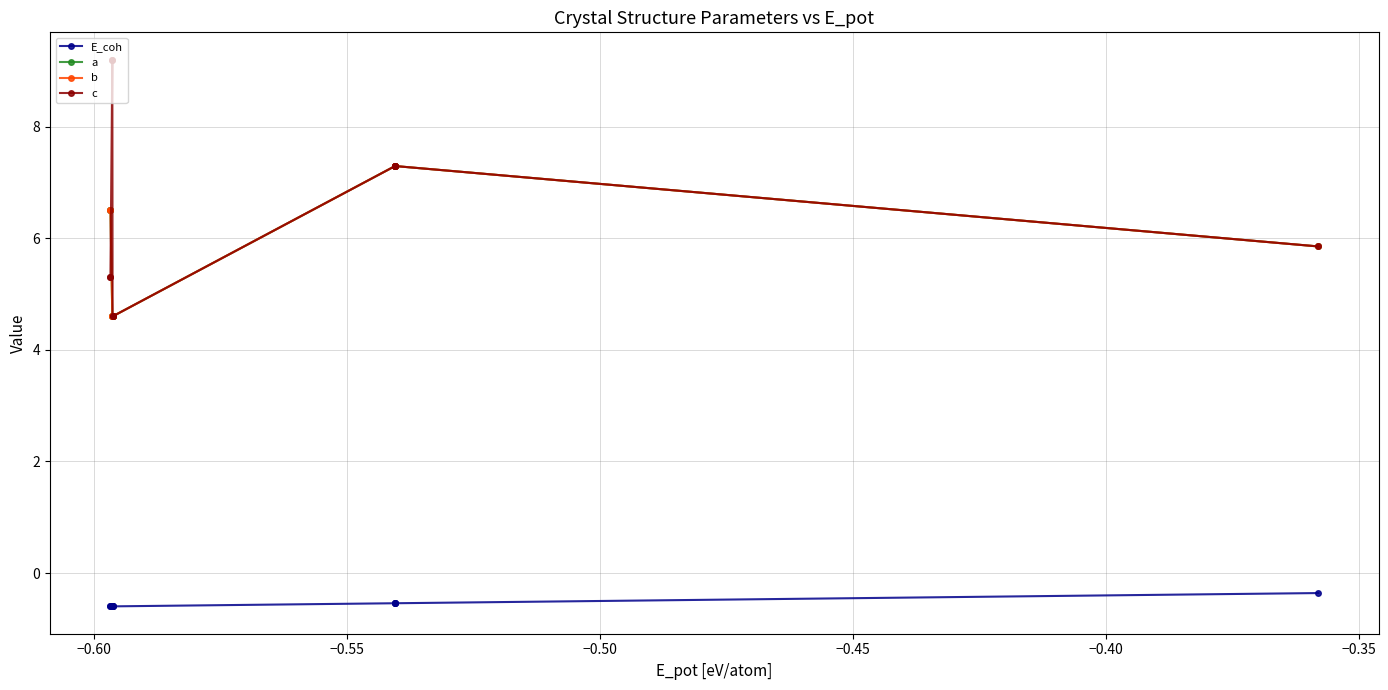

Does the chart have visible grid lines?

Yes